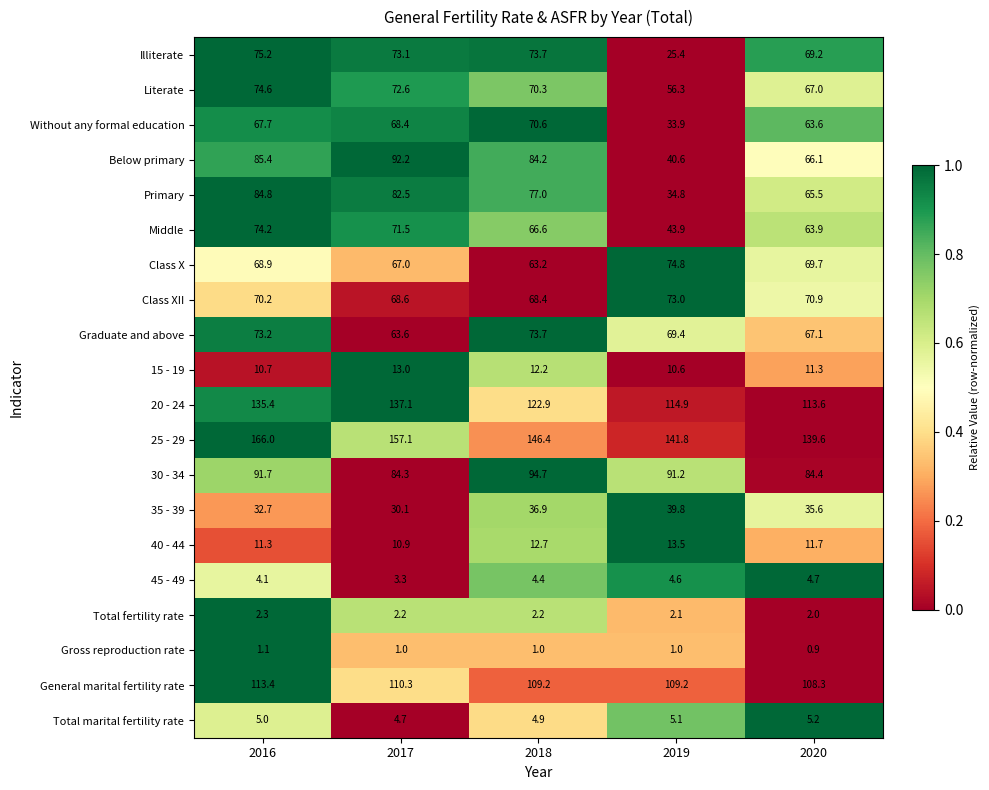

Is the value of Gross reproduction rate at 2017 greater than the value of 25 - 29 at 2016?

No